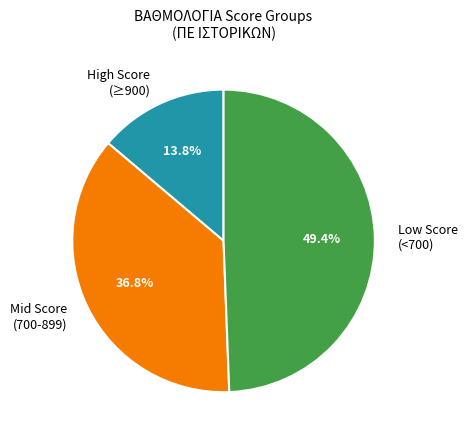

Which category has the smallest portion of the pie?

High Score (≥900)